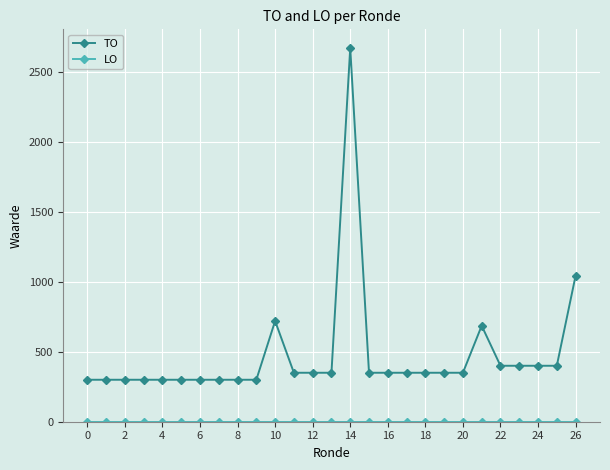

What is the greatest value displayed?

2671